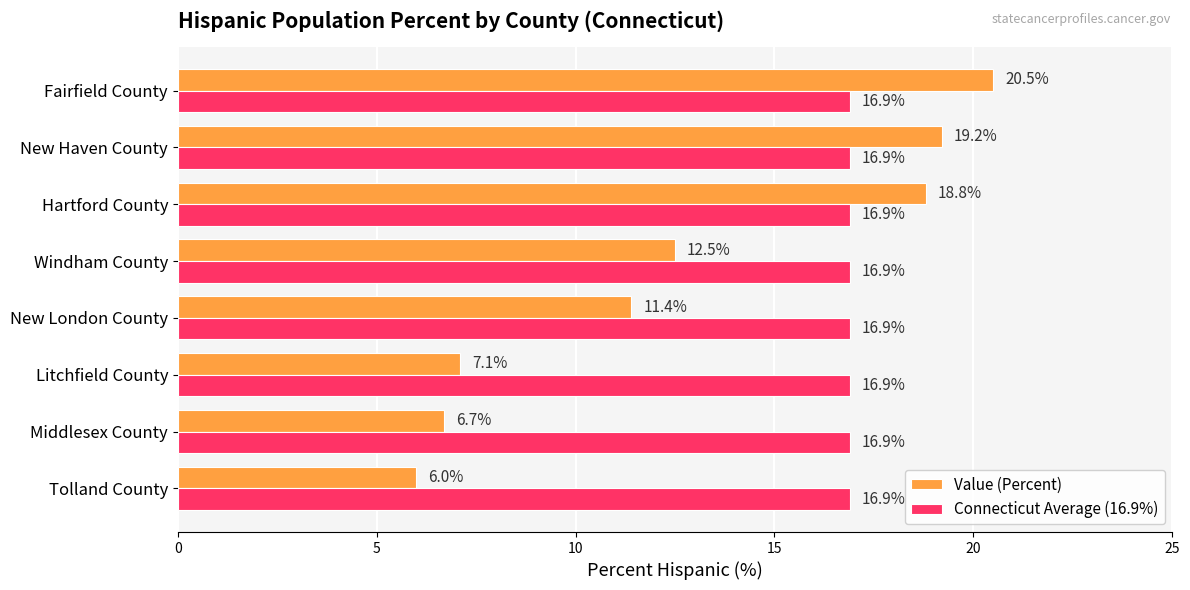

At how many categories does at least one series exceed 18?

3